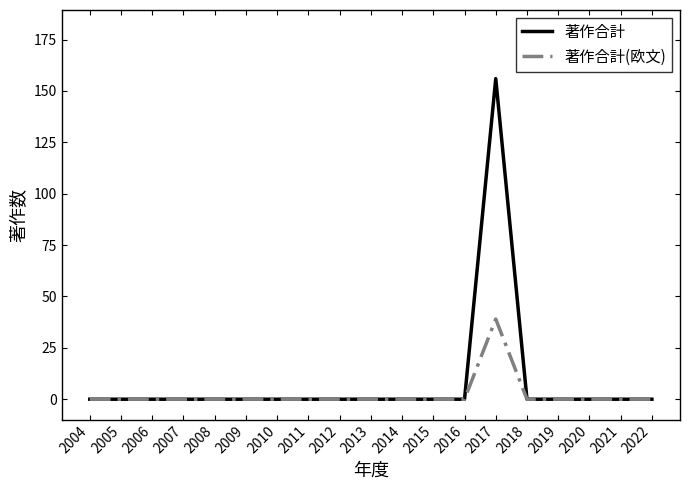

What is the maximum value for 著作合計(欧文)?

39